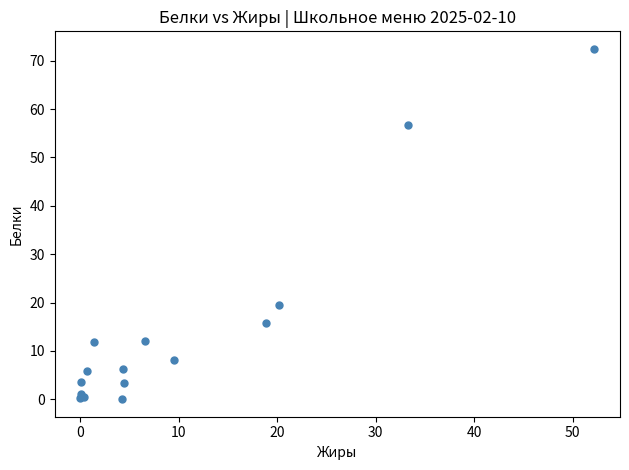

What Y value in the scatter plot is closest to 36?

19.6